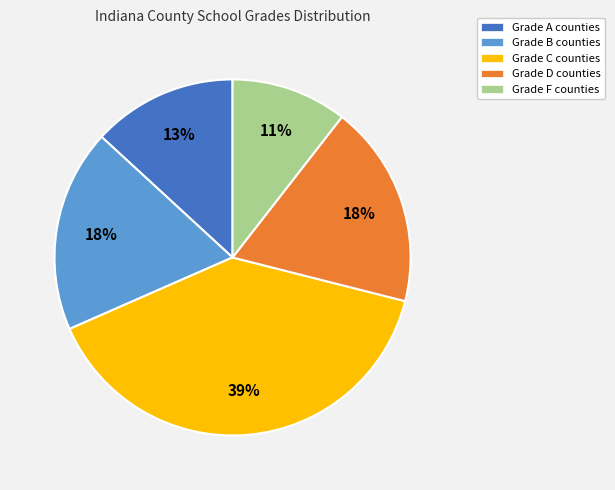

Combined, do Grade B counties and Grade F counties account for over 50%?

No